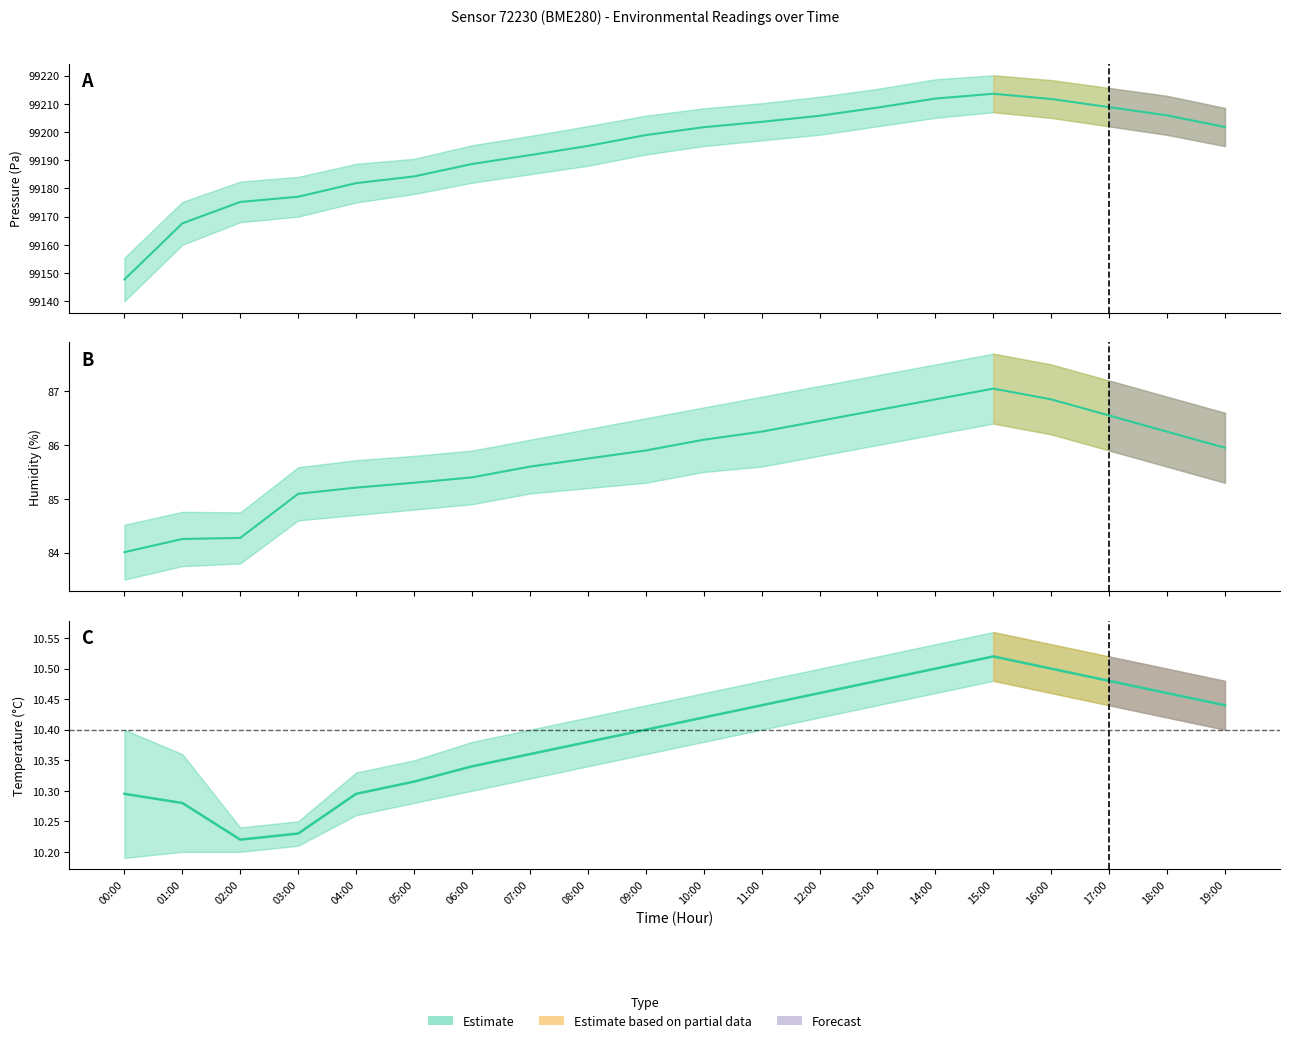

Count the number of data series in this chart.

3